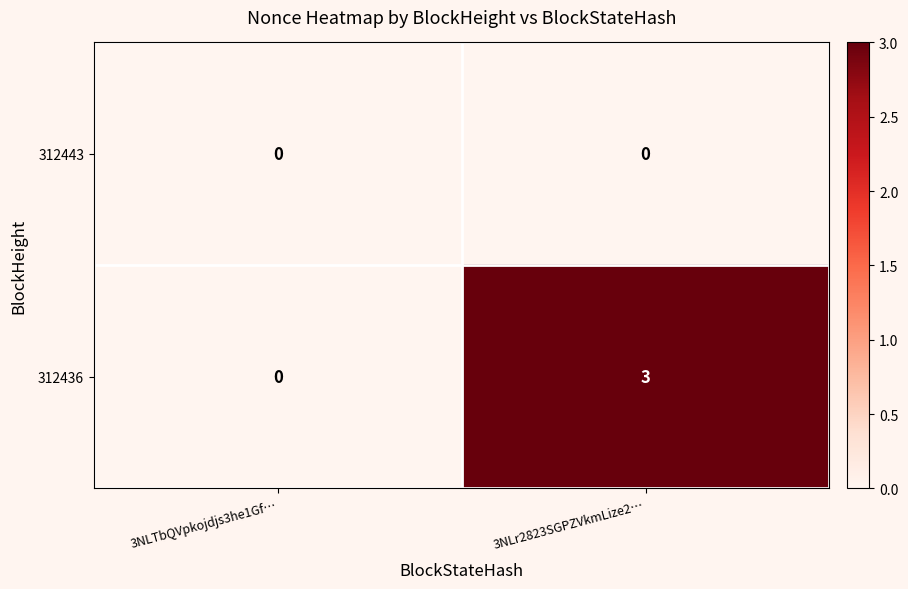

Which category has the highest value across all series?

3NLr2823SGPZVkmLize2…